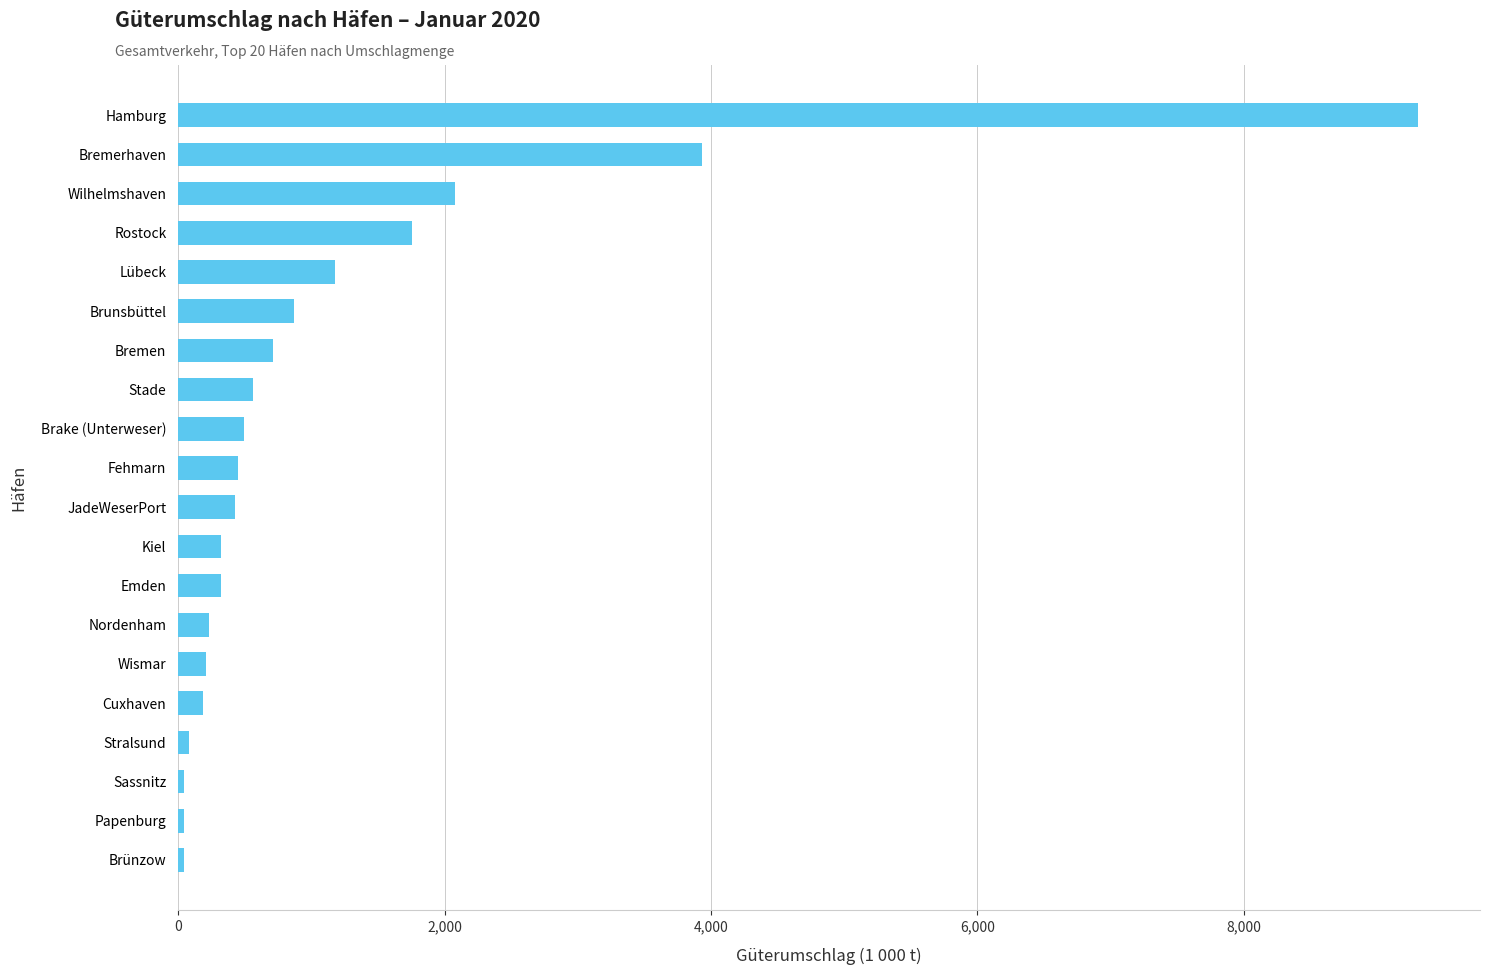

How many bars are there in total?

20